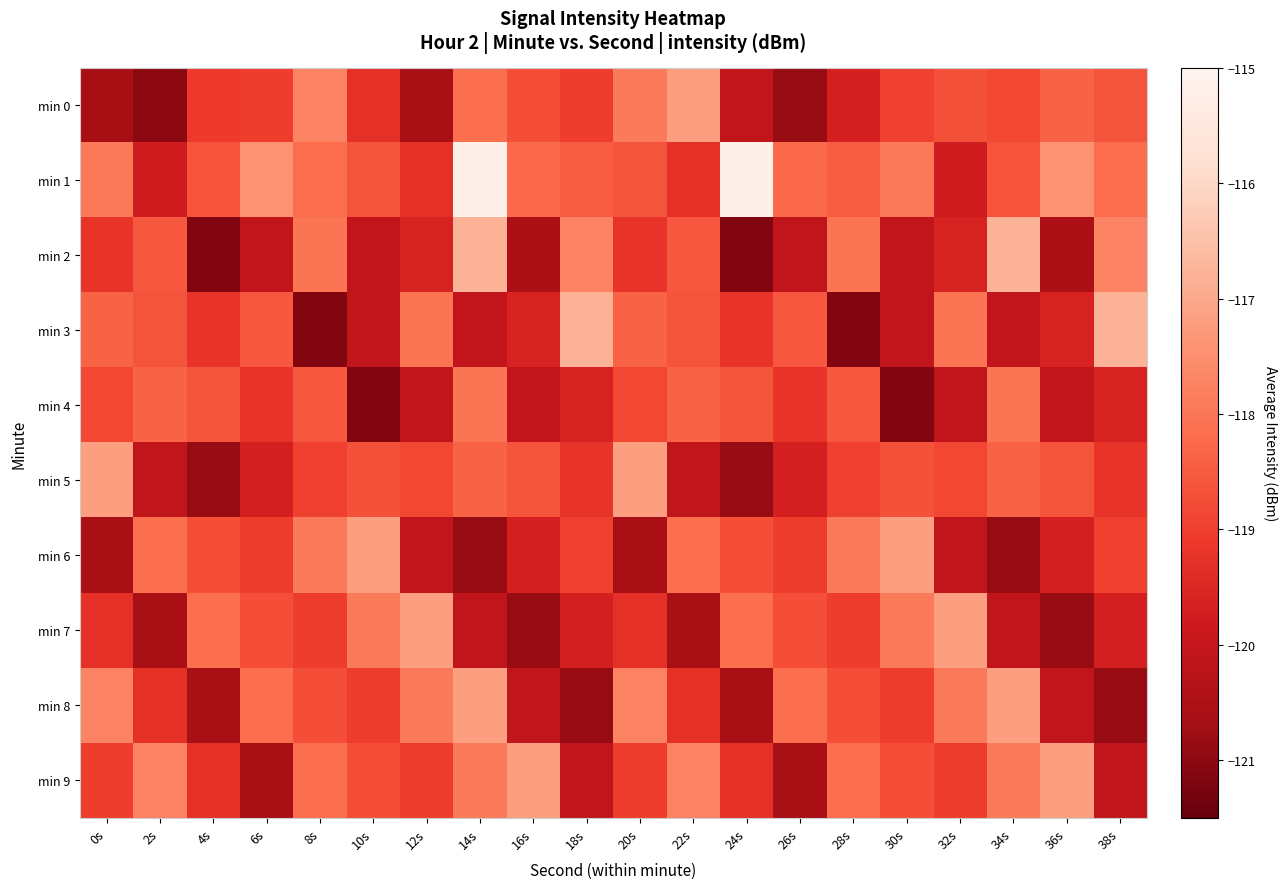

Between 16s and 32s, which series saw the biggest shift?

min 7